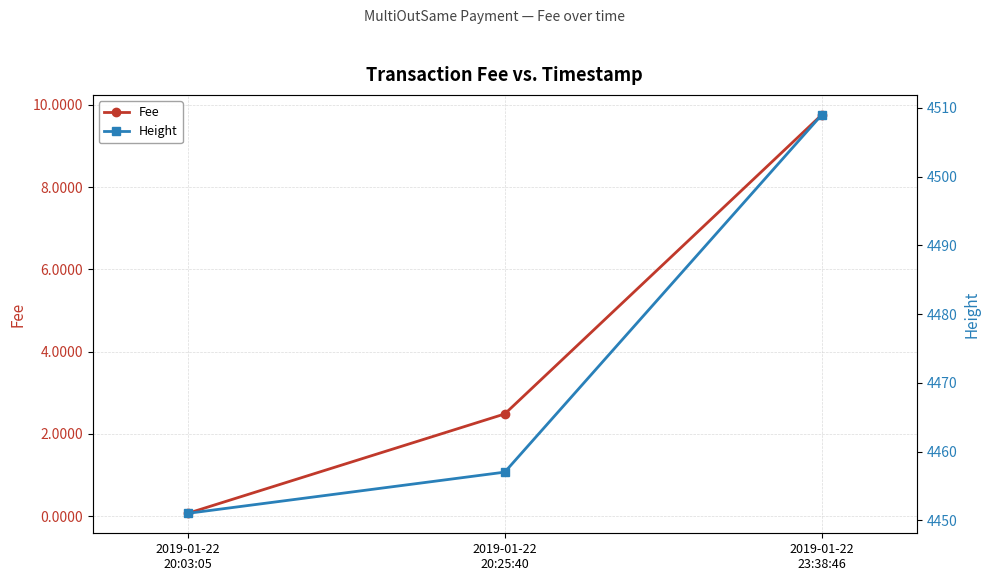

How many data points in Fee are above 2?

2